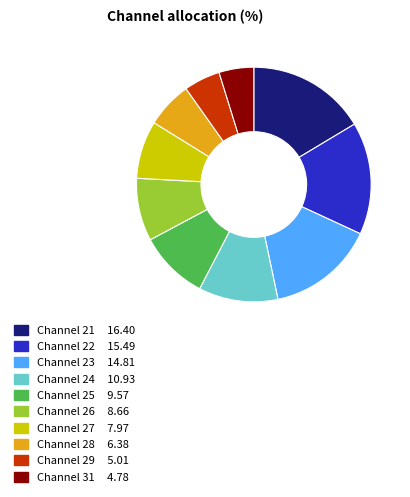

Is the sum of Channel 28 6.38 and Channel 24 10.93 greater than half?

No